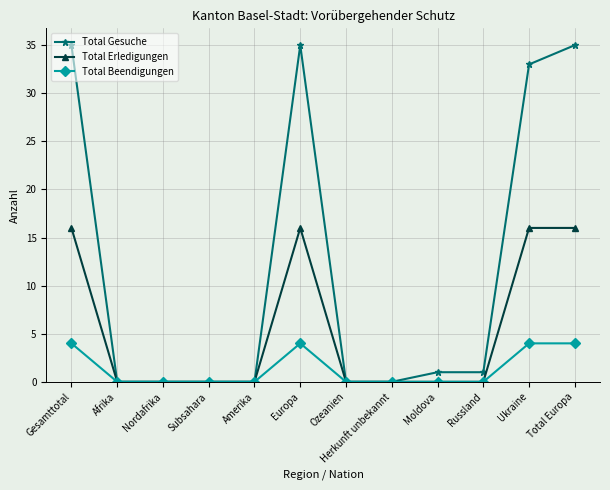

At Total Europa, list the series in order from smallest to largest.

Total Beendigungen, Total Erledigungen, Total Gesuche